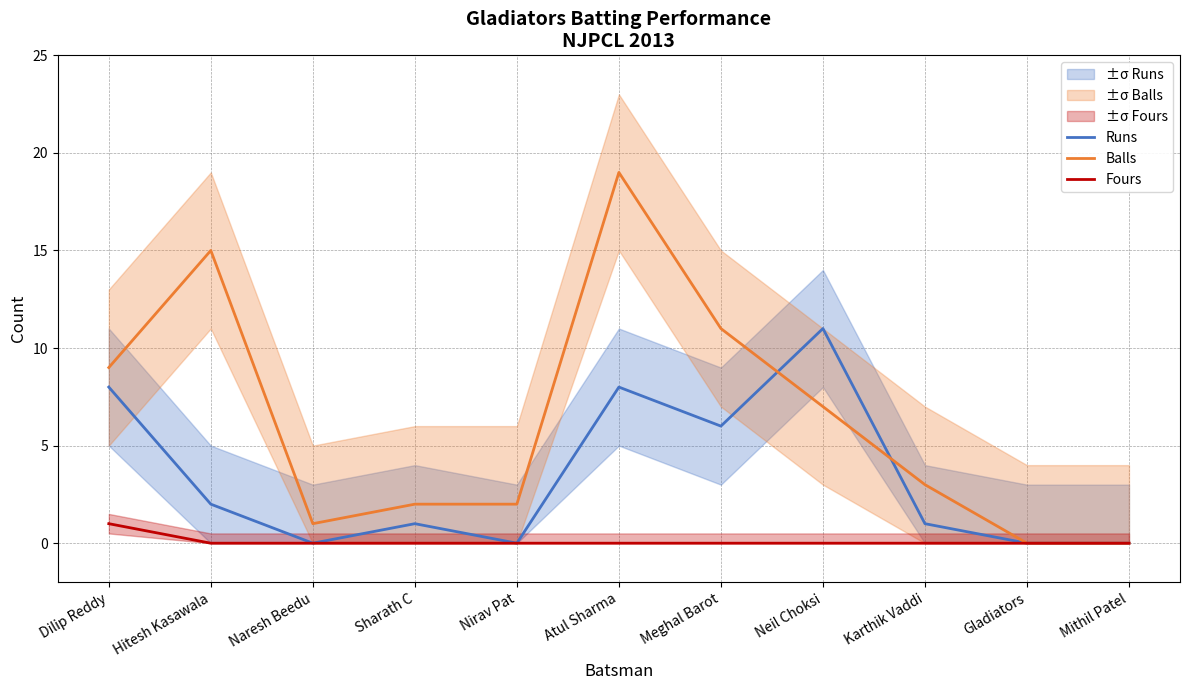

Between Naresh Beedu and Karthik Vaddi, which series saw the biggest shift?

Balls